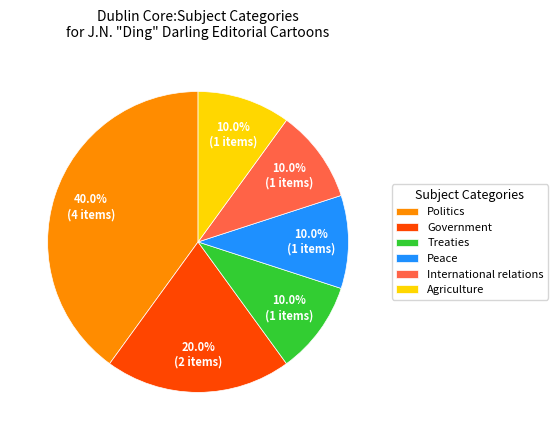

Does Government account for over 50% of the chart?

No